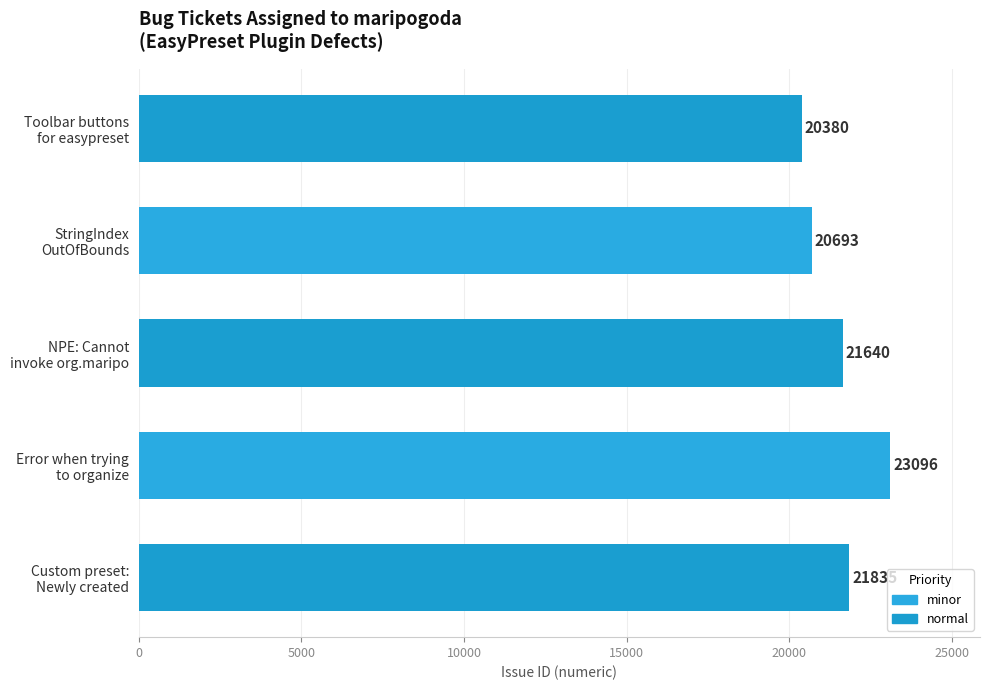

Which label corresponds to the largest value in the chart?

Error when trying
to organize